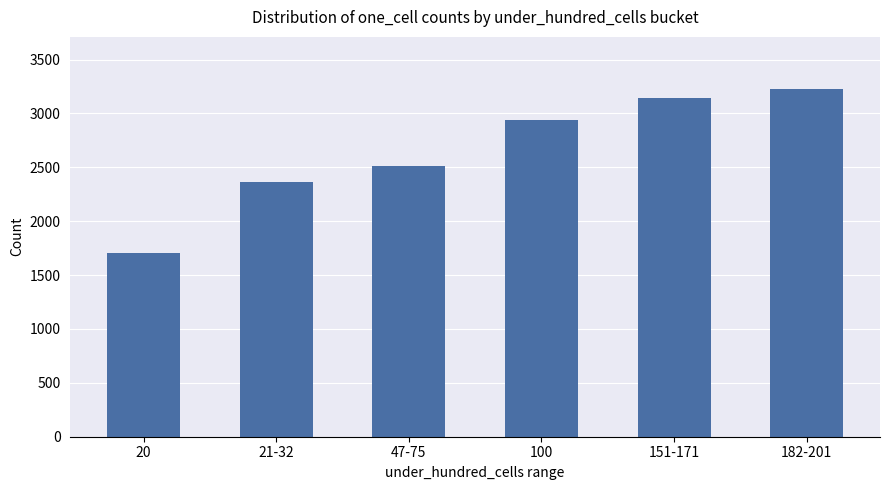

The value at 151-171 is 3147. True or false?

True